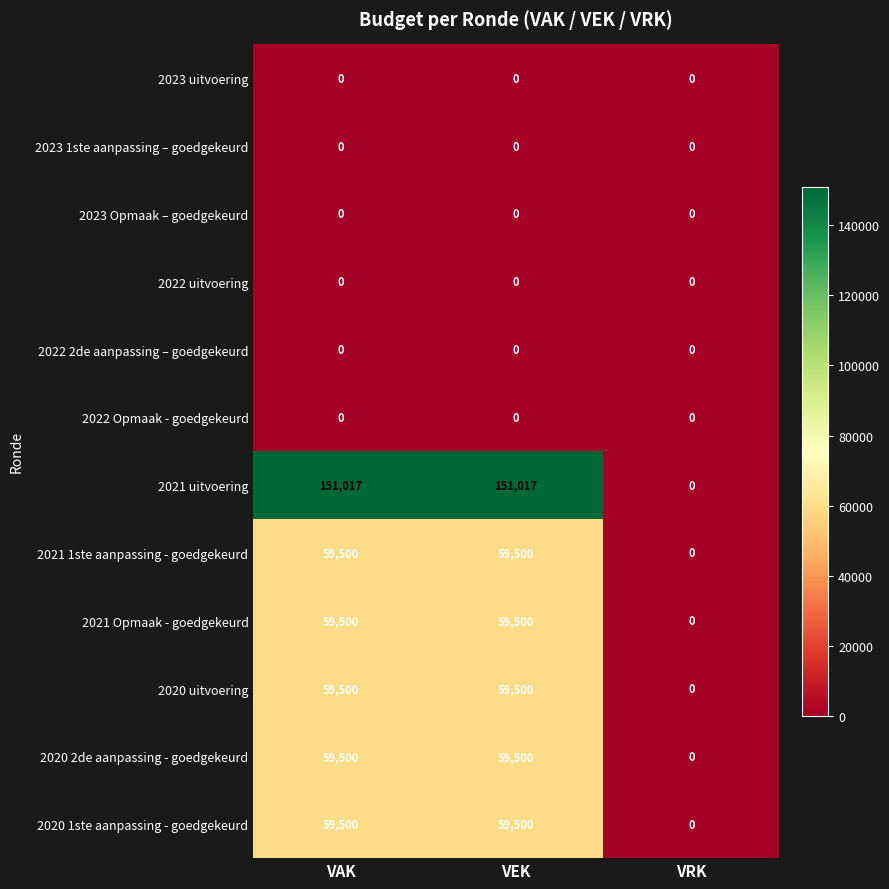

Which series has the widest spread of values?

2021 uitvoering